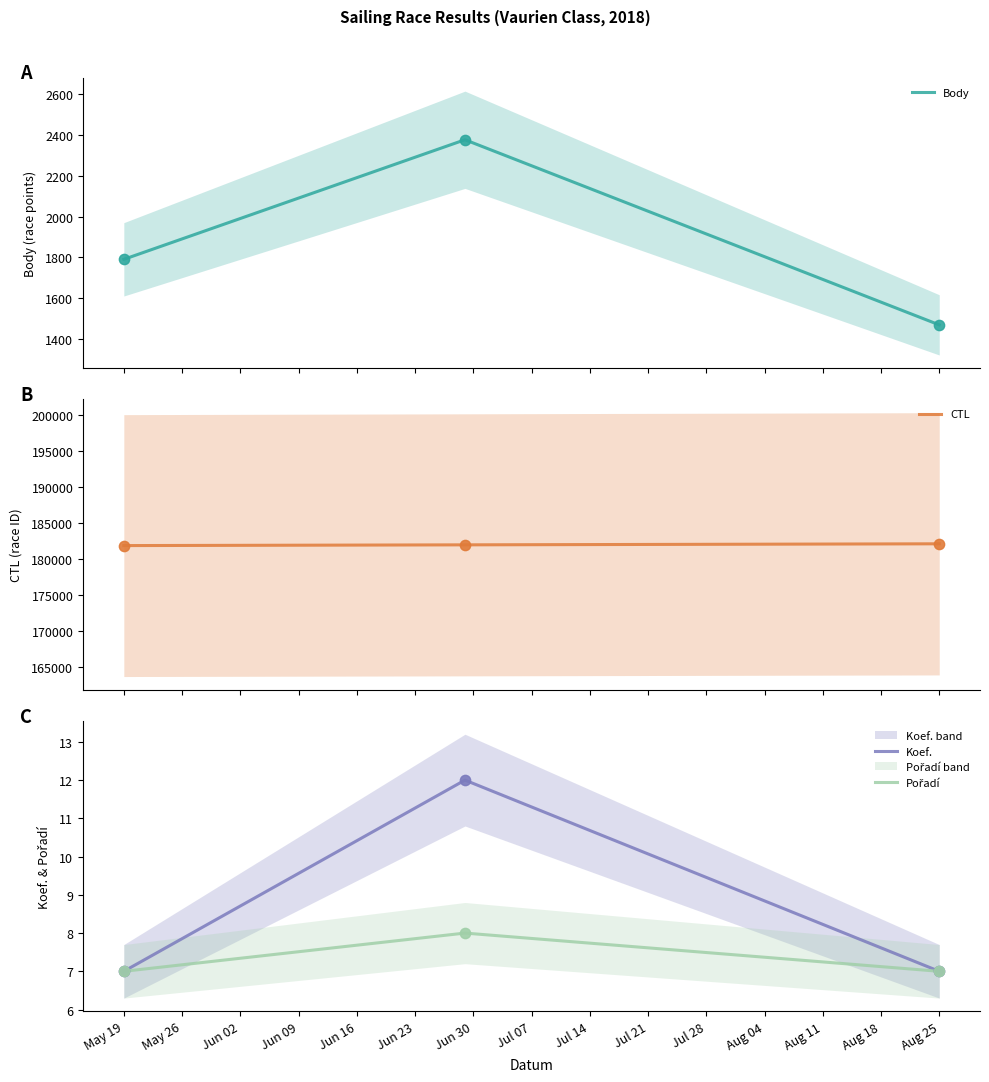

Is it true that Koef. equals 12 at May 19?

False